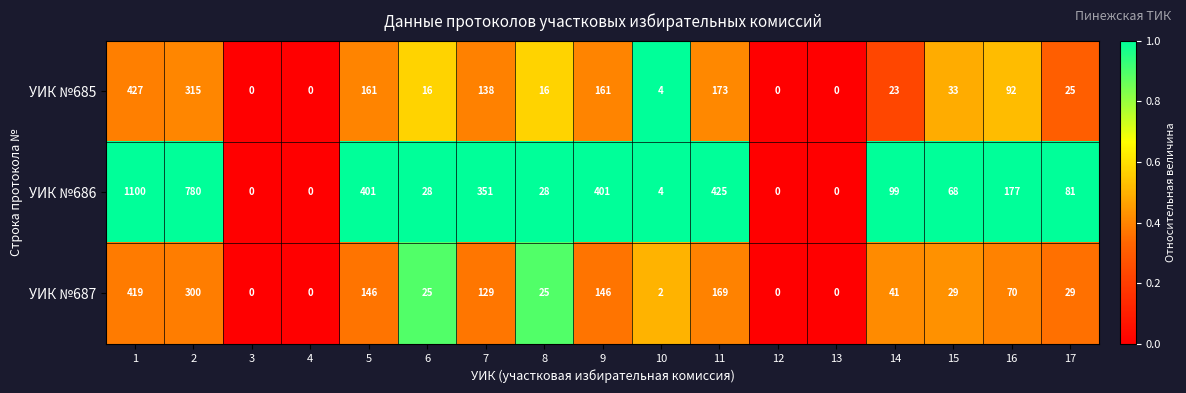

Which series has the largest total across all categories?

УИК №686